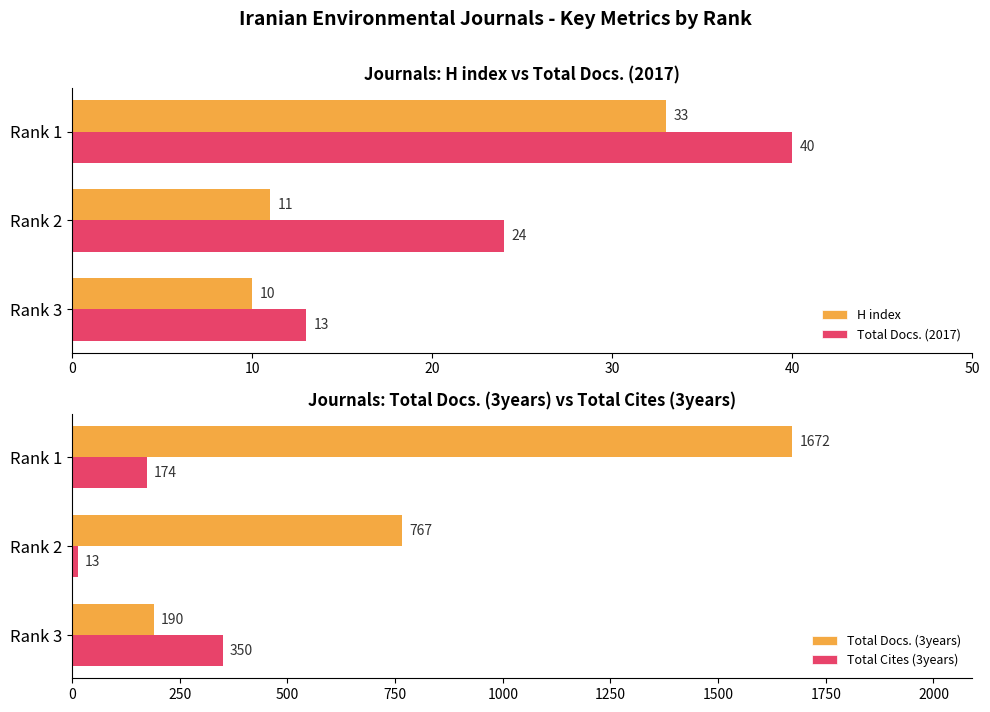

What is the value of the Total Docs. (2017) bar at the 2nd from the left?

24